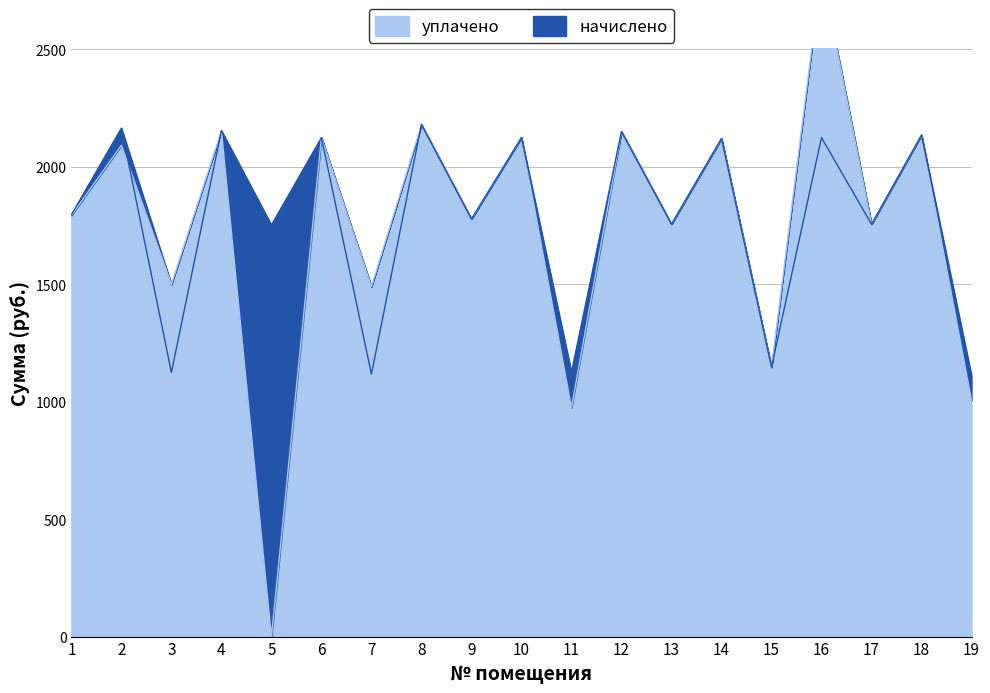

What is the difference between the maximum and second lowest values in the уплачено series?

1856.4